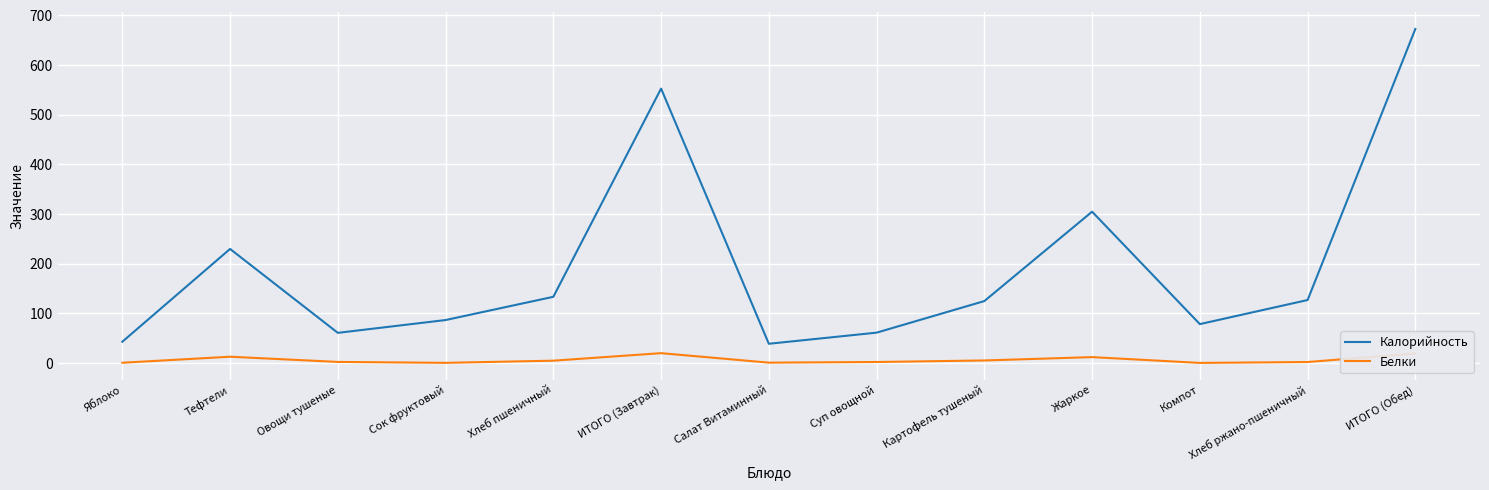

List the series in order of their overall mean, highest first.

Калорийность, Белки